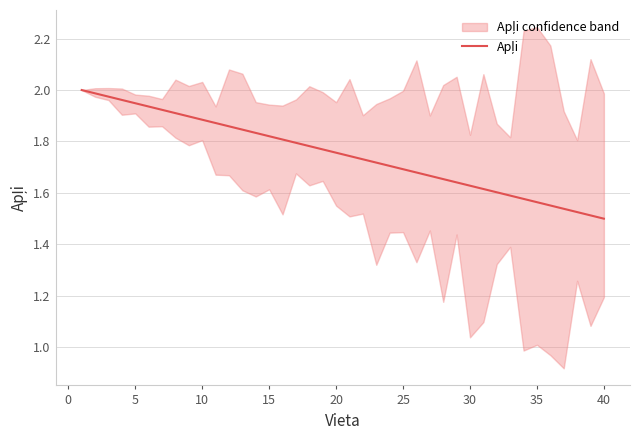

The value at 30 is 1.1. True or false?

False